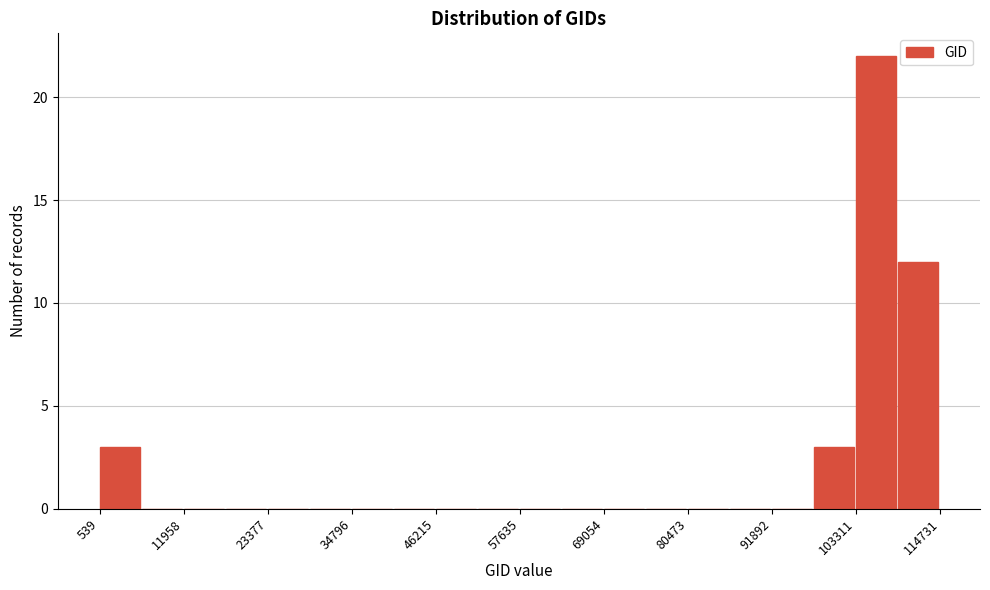

Read against the x-axis, roughly where is the centre of the tallest bar?

106000